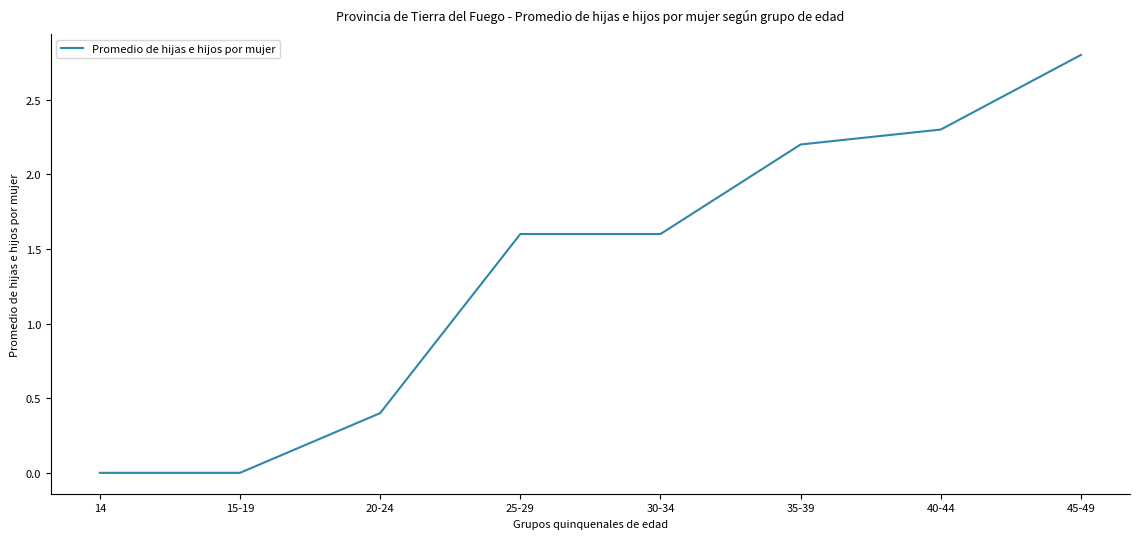

At which label does the data first exceed 1?

25-29